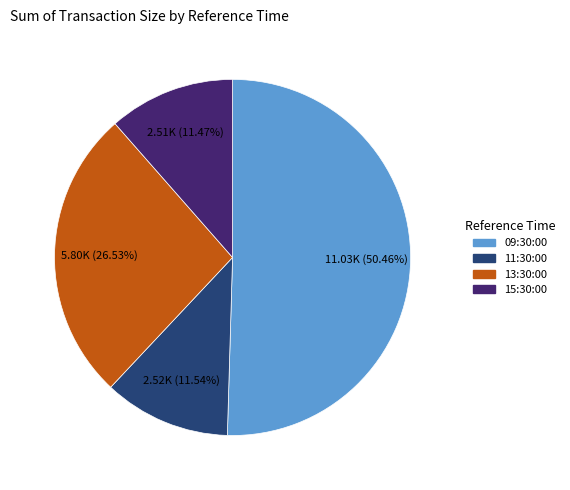

Is there a majority slice in this chart?

Yes